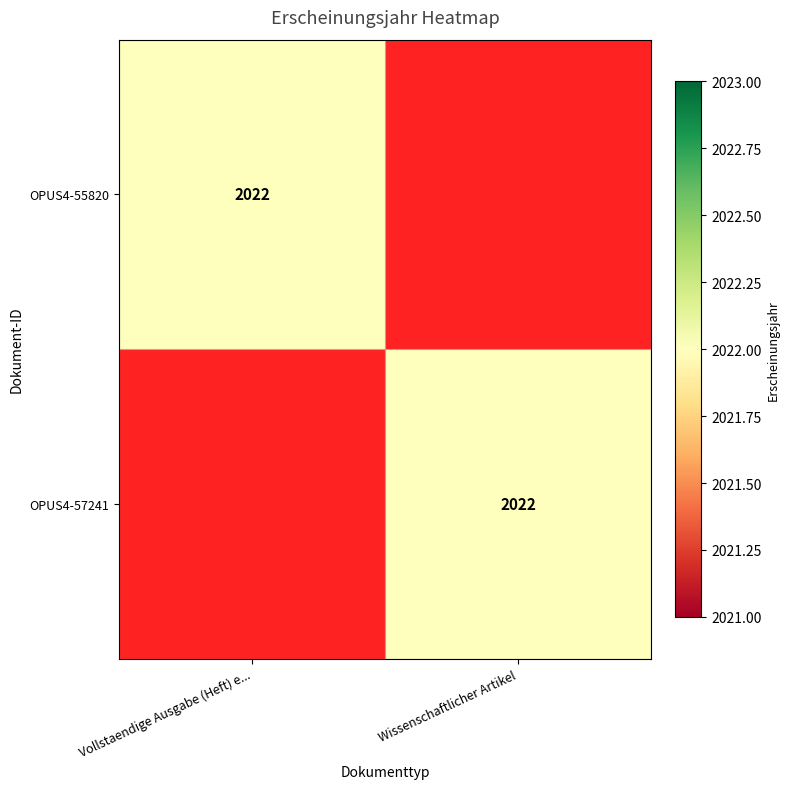

Which has a higher value, Vollstaendige Ausgabe (Heft) e... or Wissenschaftlicher Artikel?

Vollstaendige Ausgabe (Heft) e...